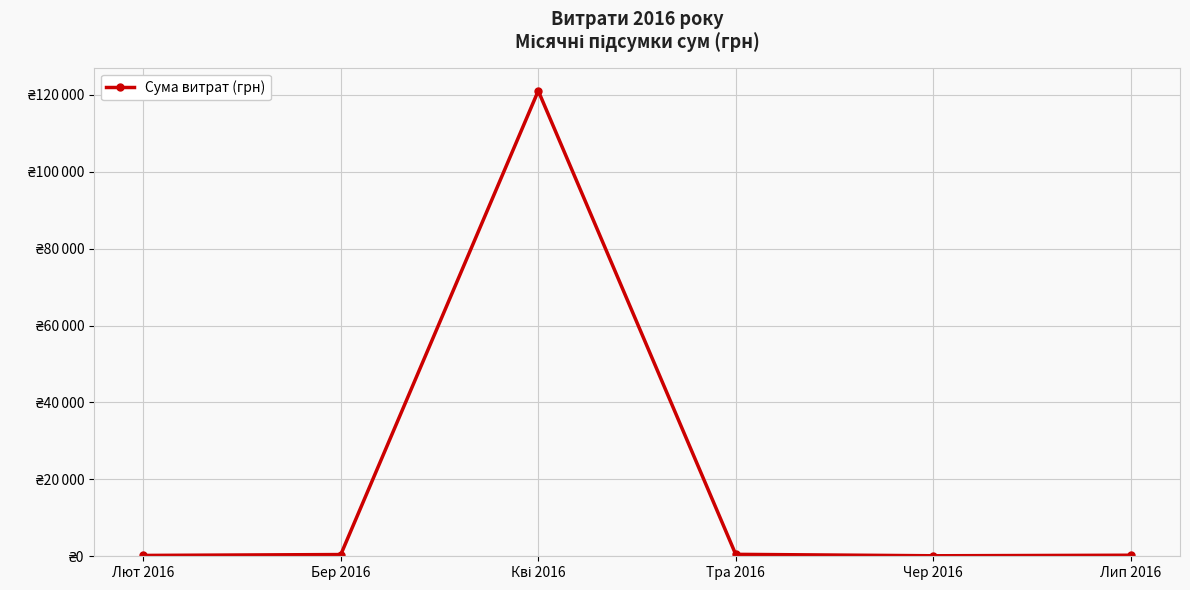

What is the value of the 5th point from the left?

132.0